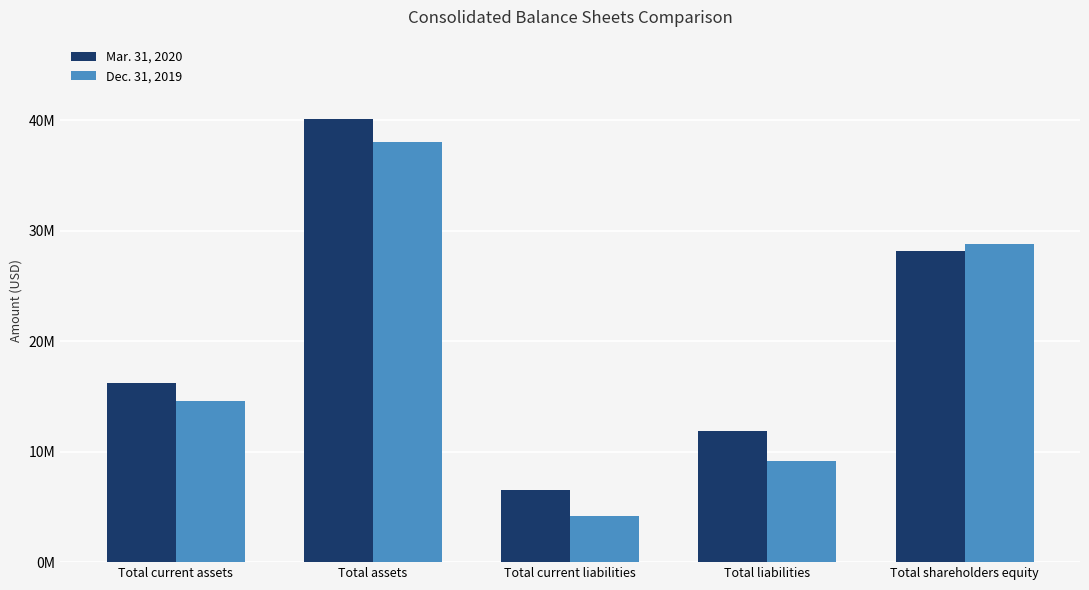

Rank the series at Total liabilities from highest to lowest value.

Mar. 31, 2020, Dec. 31, 2019